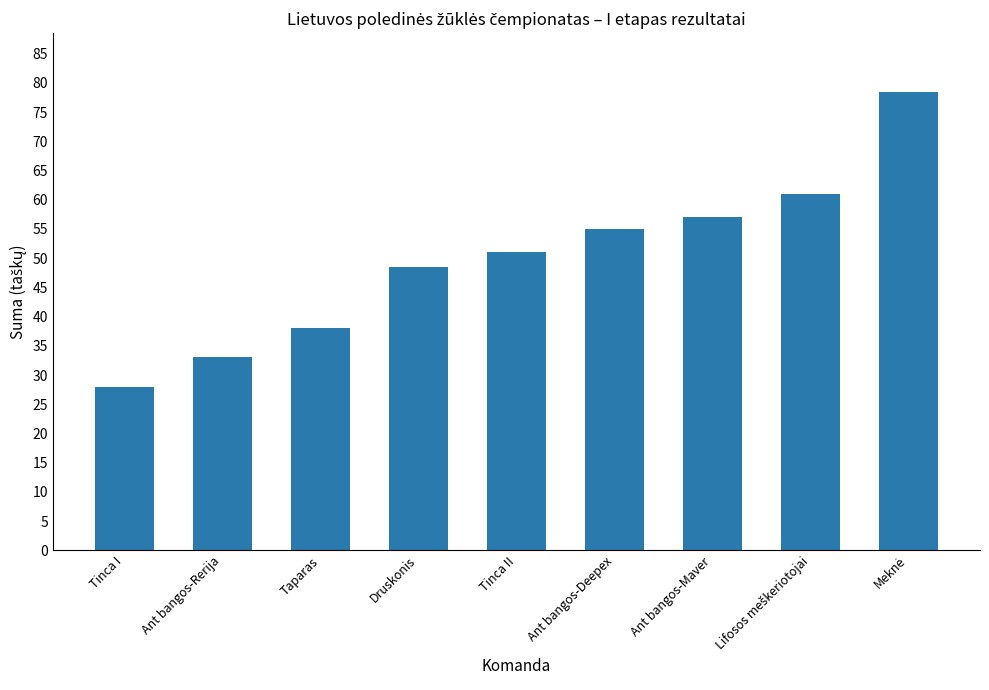

Between Ant bangos-Rerija and Tinca I, which is larger?

Ant bangos-Rerija